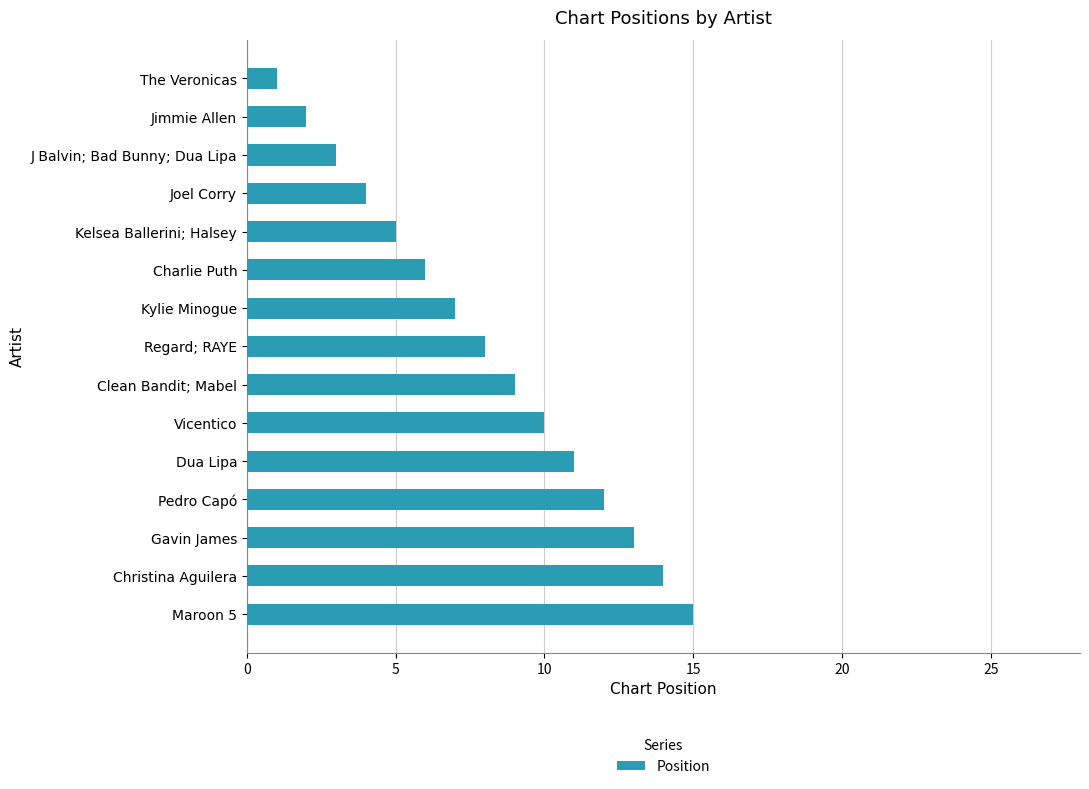

Are the bars grouped side by side (vs. stacked)?

No